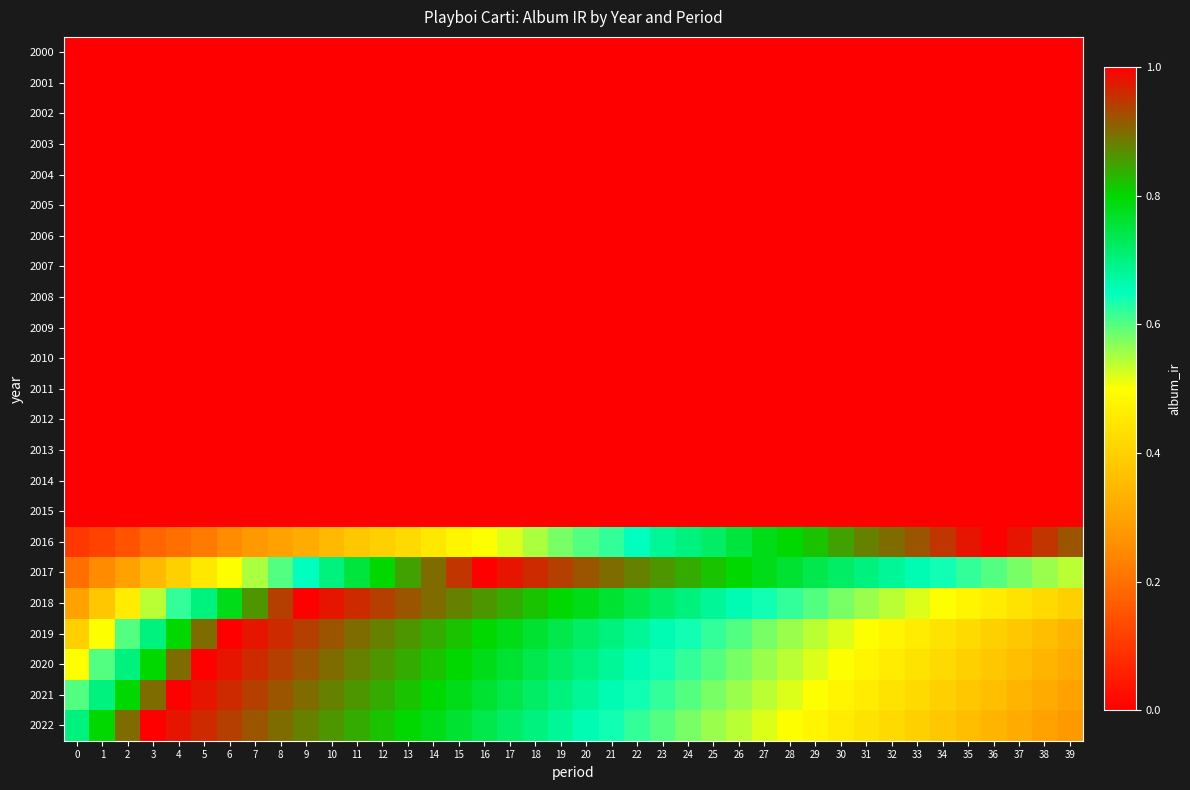

What is the maximum value shown in the chart?

1.0